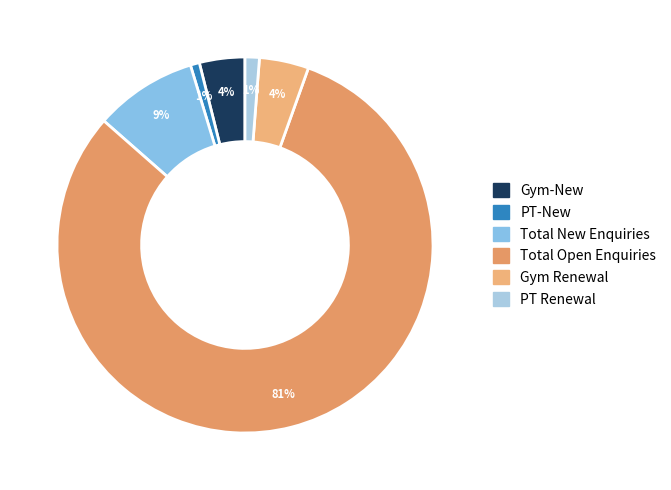

How many segments does this pie chart have?

6